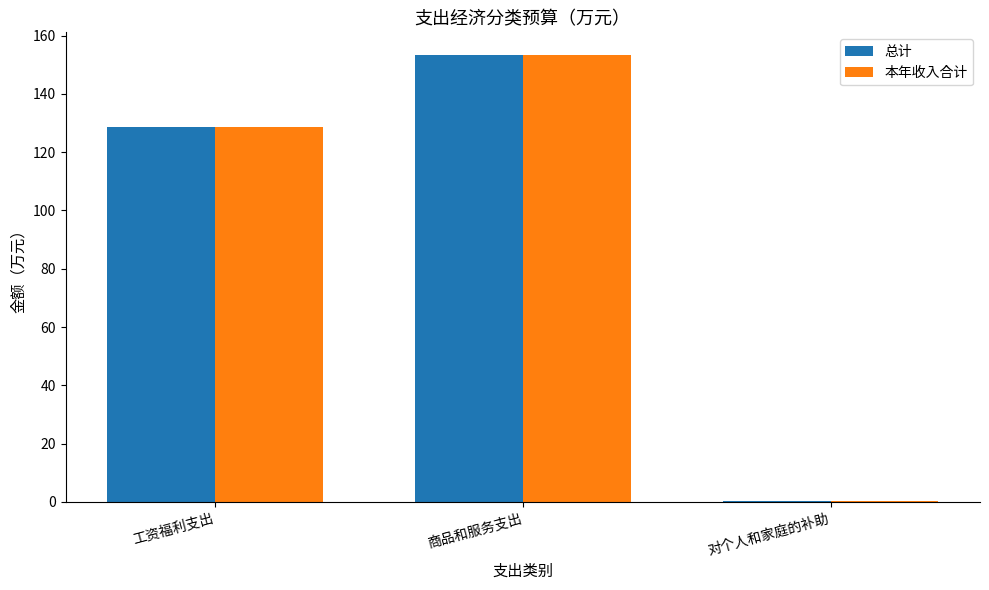

Read the 总计 value at 工资福利支出.

128.6